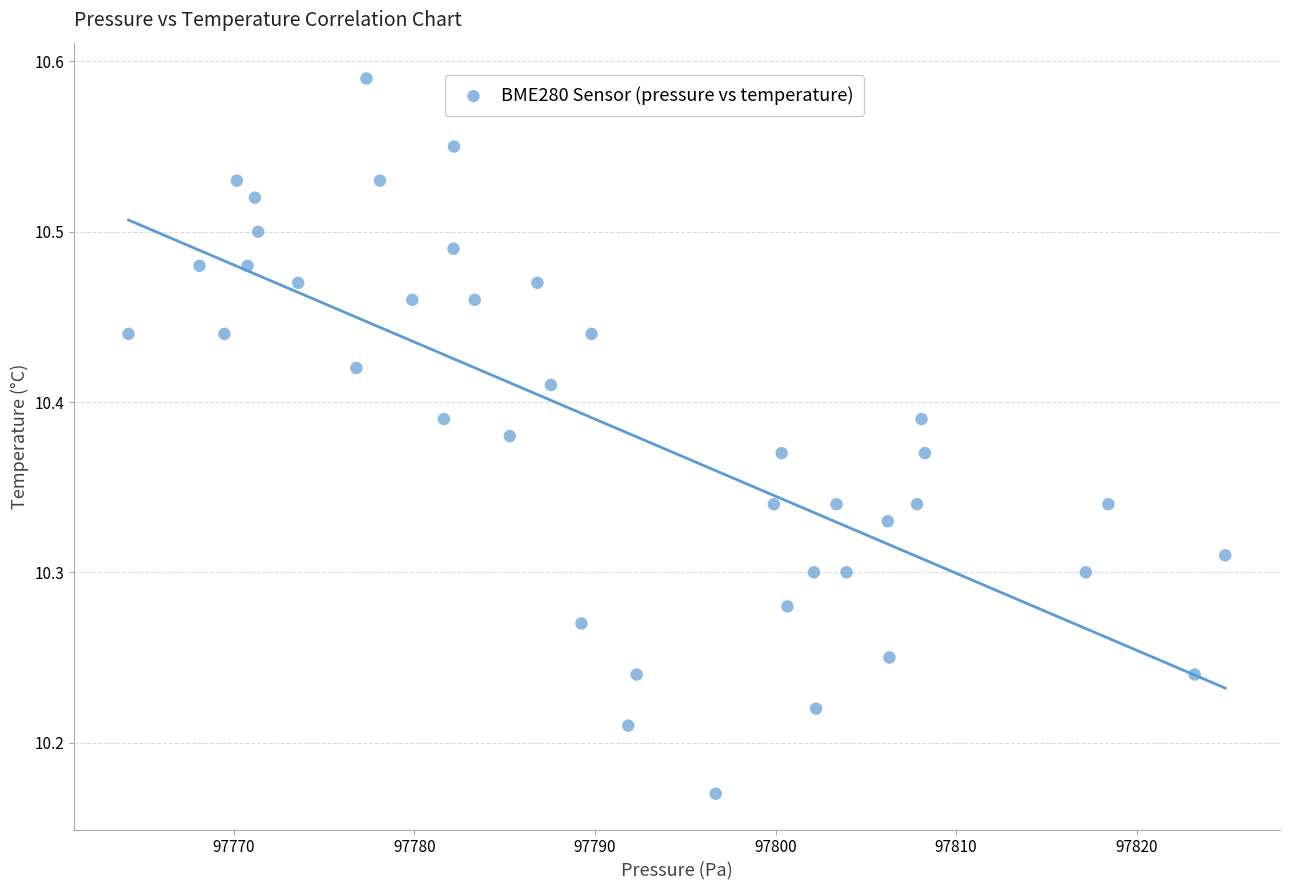

What is the range of X values (max minus min)?

60.8